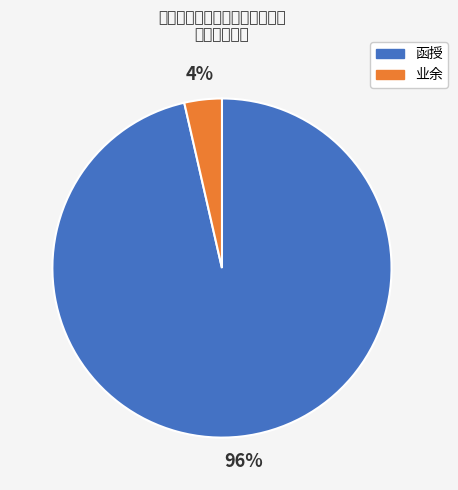

Rank the categories by value from lowest to highest.

业余, 函授